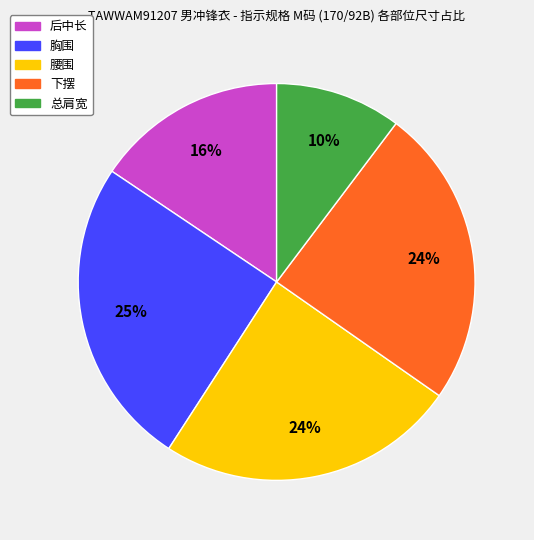

Which has a higher value, 腰围 or 总肩宽?

腰围